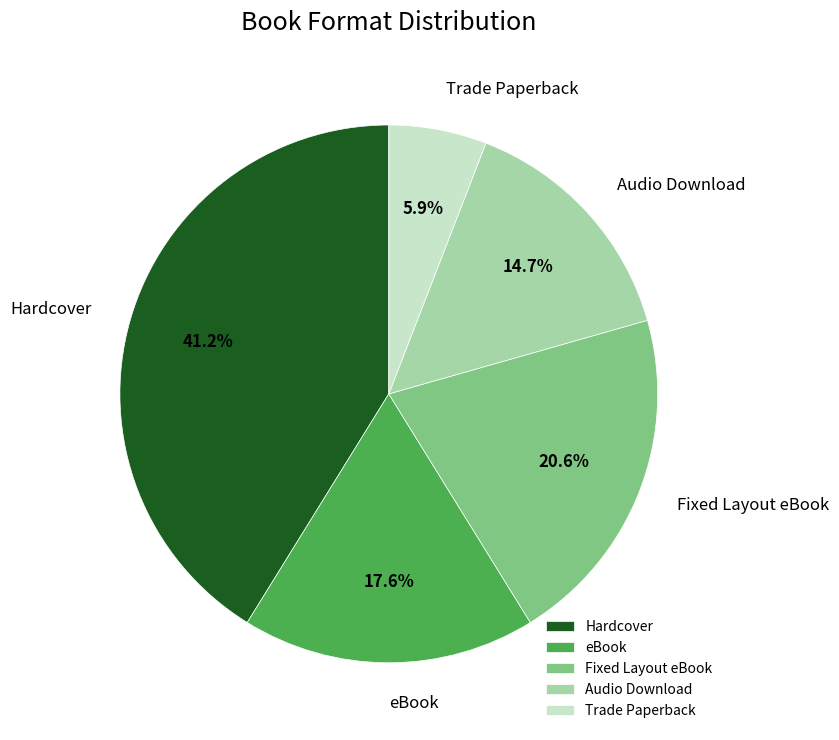

What percentage is NOT represented by Hardcover?

58.8%